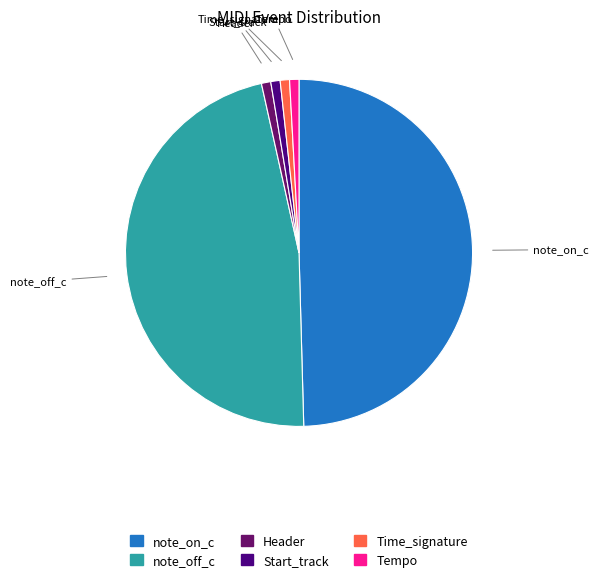

Does Time_signature represent more than half of the total?

No